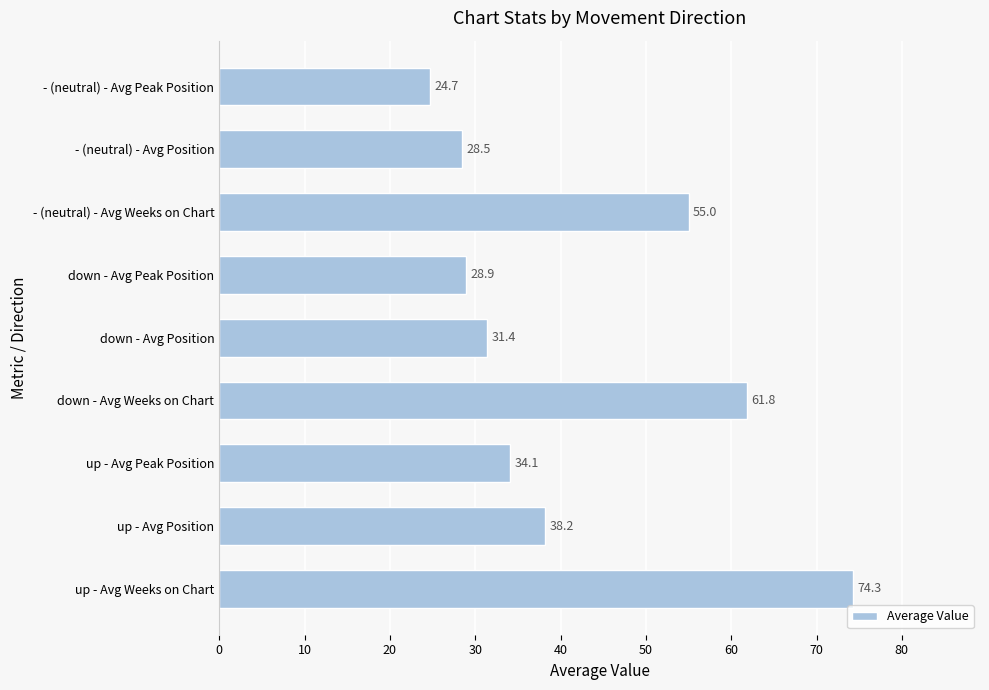

What is the sum of all values?

376.9